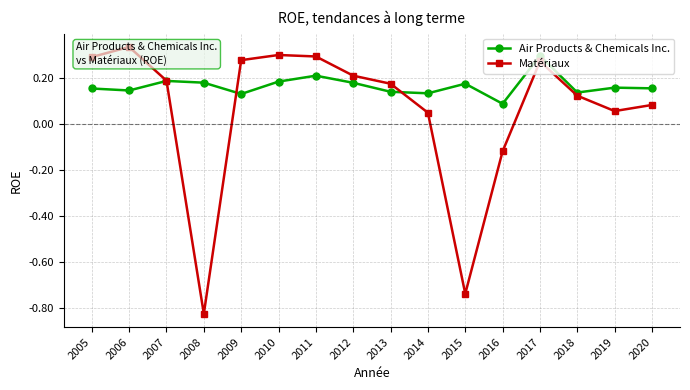

After their last crossing, which series has the higher values: Air Products & Chemicals Inc. or Matériaux?

Air Products & Chemicals Inc.